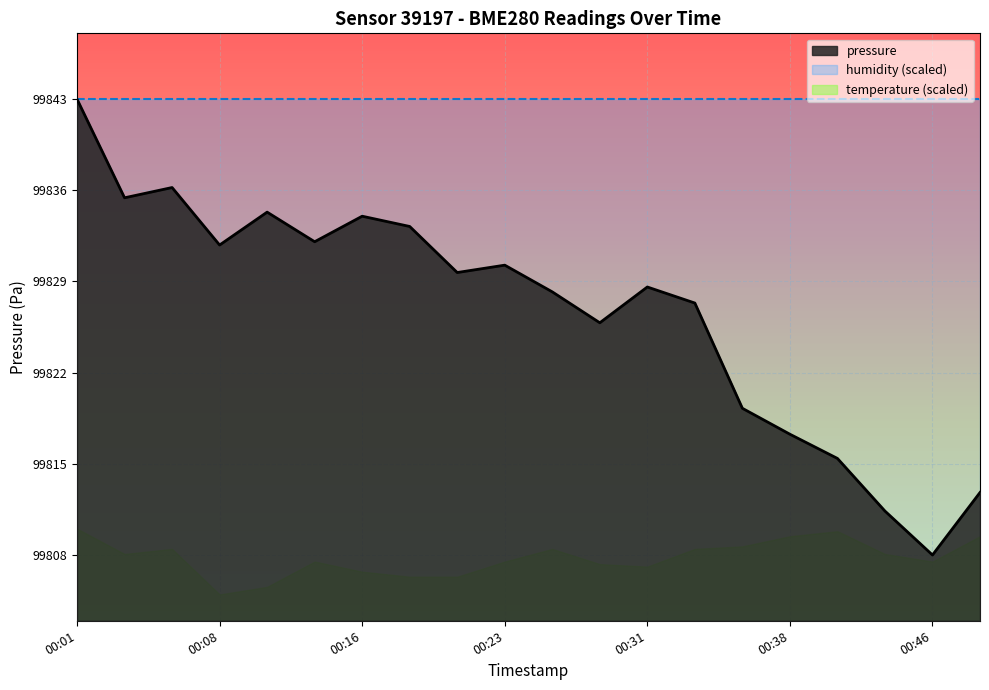

What is the sum of all values?

1996538.5